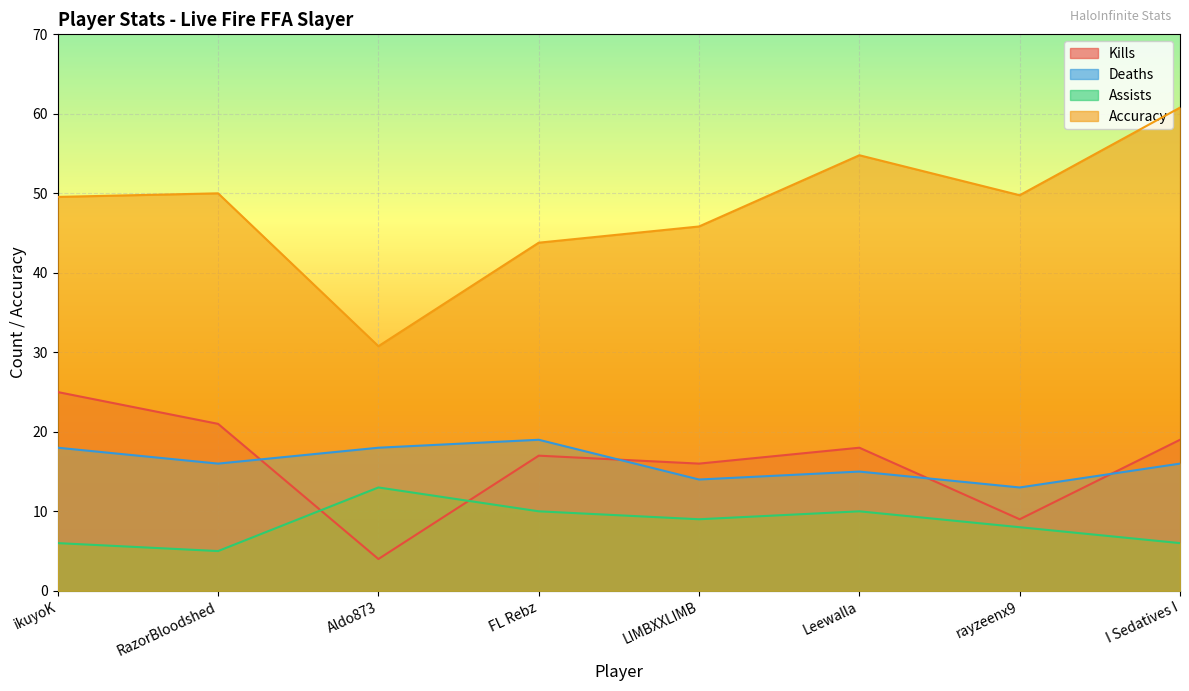

The Deaths series shows 18.0 at Aldo873. True or false?

True